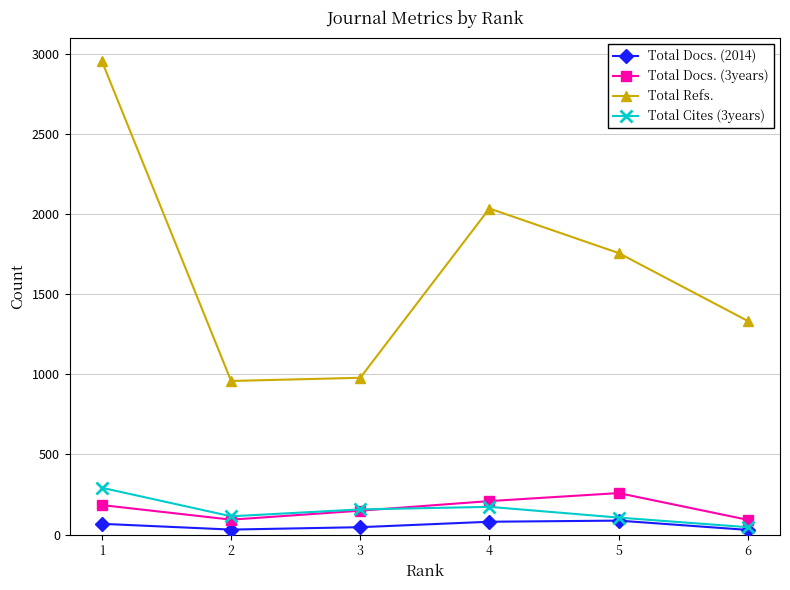

What is the highest value of the Total Refs. series?

2955